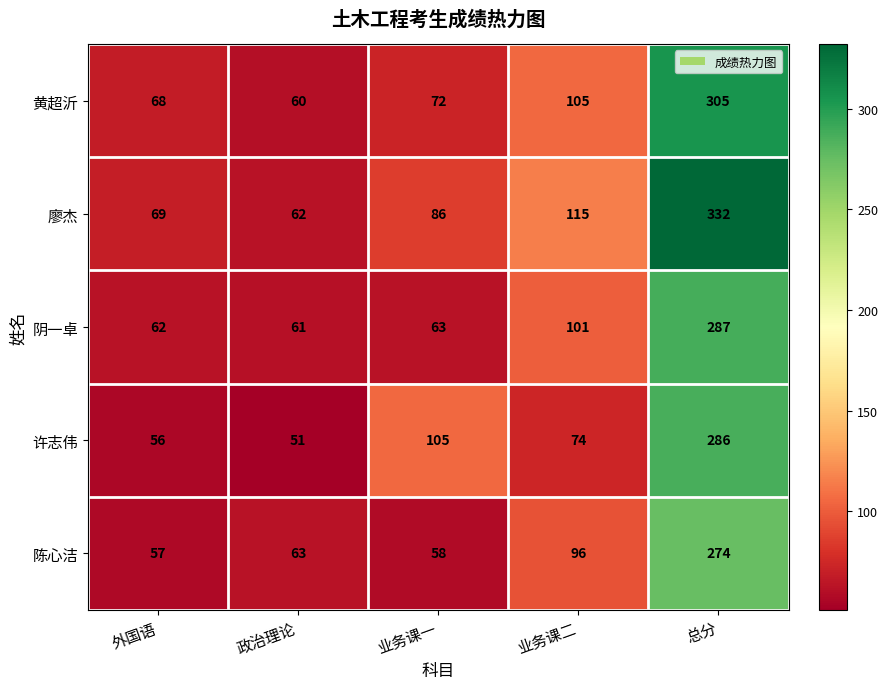

True or false: 陈心洁 has a value of 391 at 总分.

False